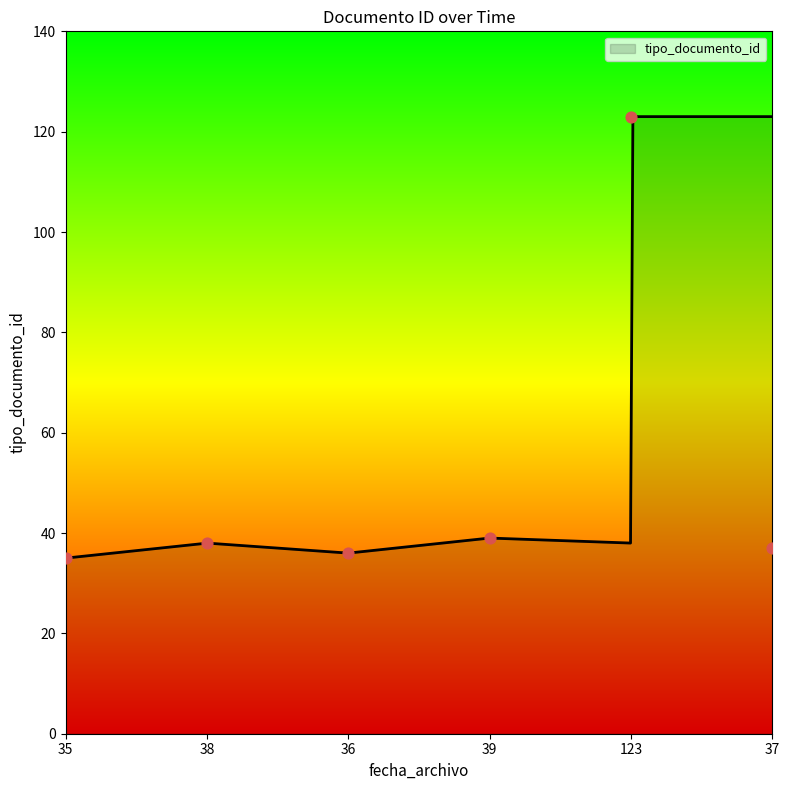

What is the lowest value of the tipo_documento_id series?

35.0